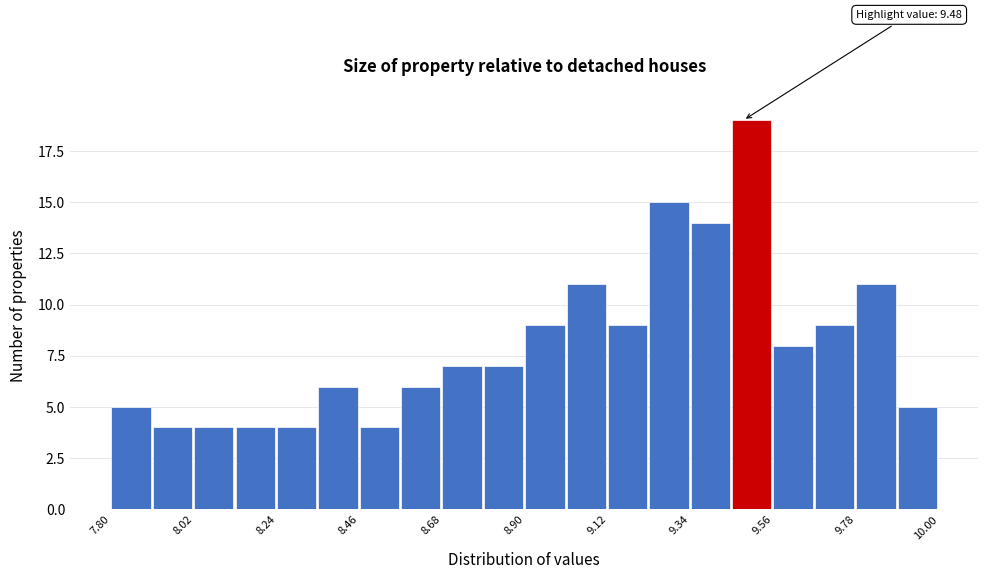

Around what value on the x-axis is the tallest bar? Give the approximate position of its centre, as read against the axis.

9.50